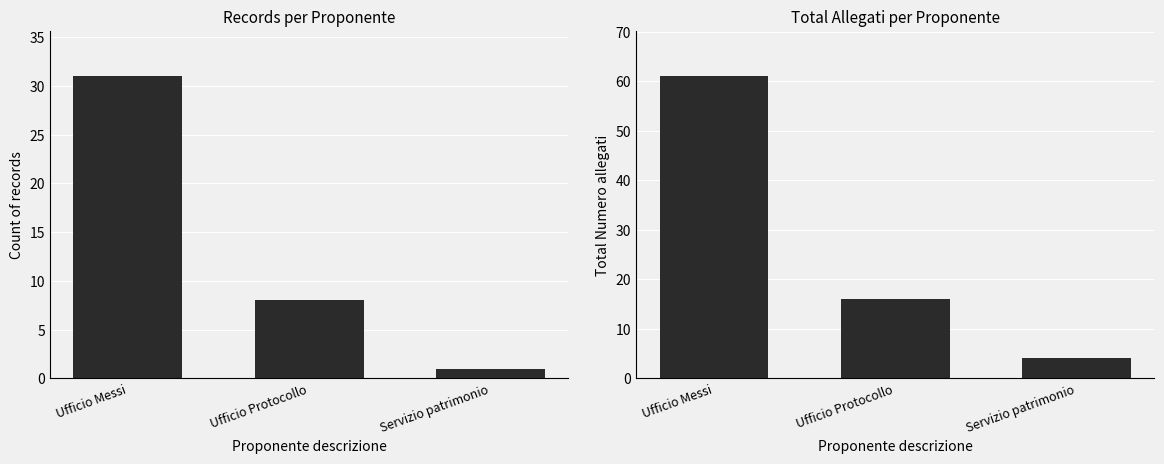

True or false: Count of records has a value of 2 at Servizio patrimonio.

False